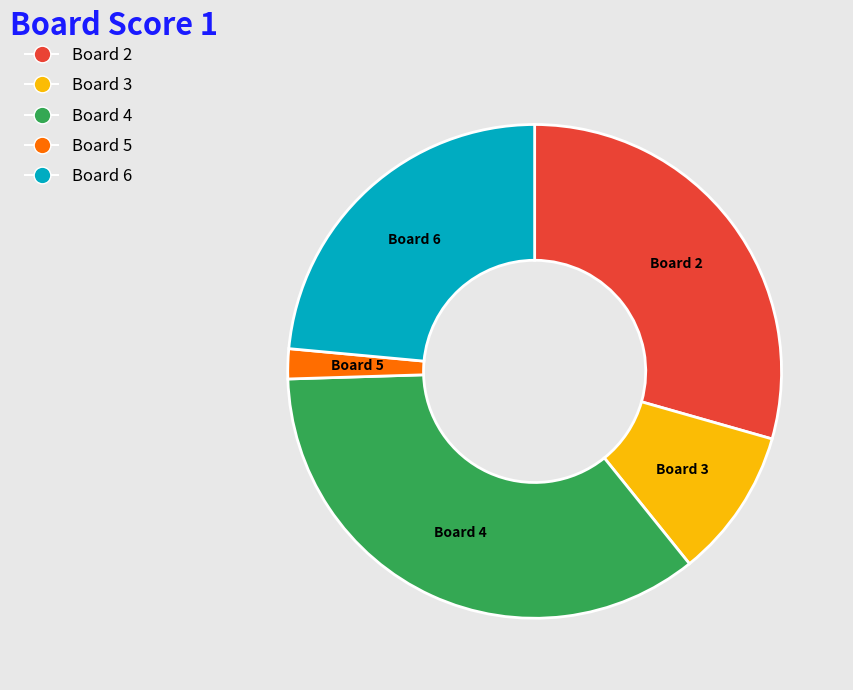

Does any single category account for the majority?

No